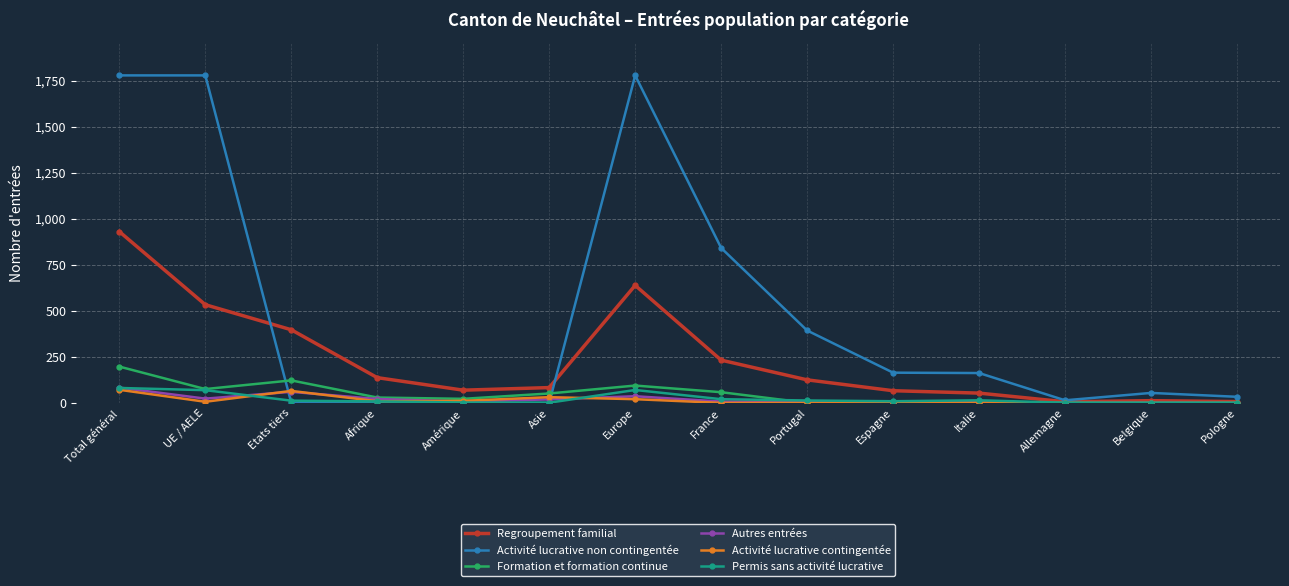

What is the spread (max minus min) of values at Espagne?

164